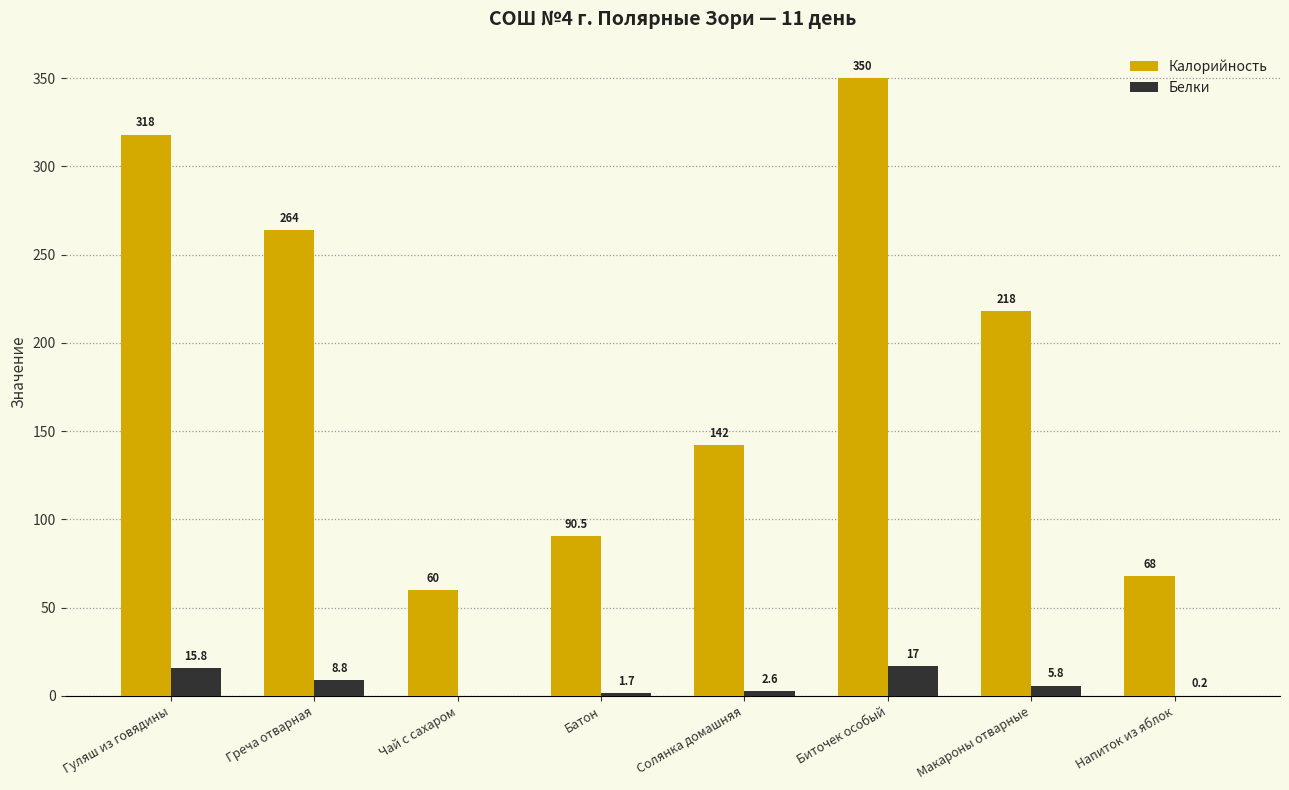

Reading left to right, transcribe all the data shown in this chart.

Калорийность: Гуляш из говядины=318.0	Греча отварная=264.0	Чай с сахаром=60.0	Батон=90.5	Солянка домашняя=142.0	Биточек особый=350.0	Макароны отварные=218.0	Напиток из яблок=68.0
Белки: Гуляш из говядины=15.8	Греча отварная=8.8	Чай с сахаром=0.0	Батон=1.7	Солянка домашняя=2.6	Биточек особый=17.0	Макароны отварные=5.8	Напиток из яблок=0.2